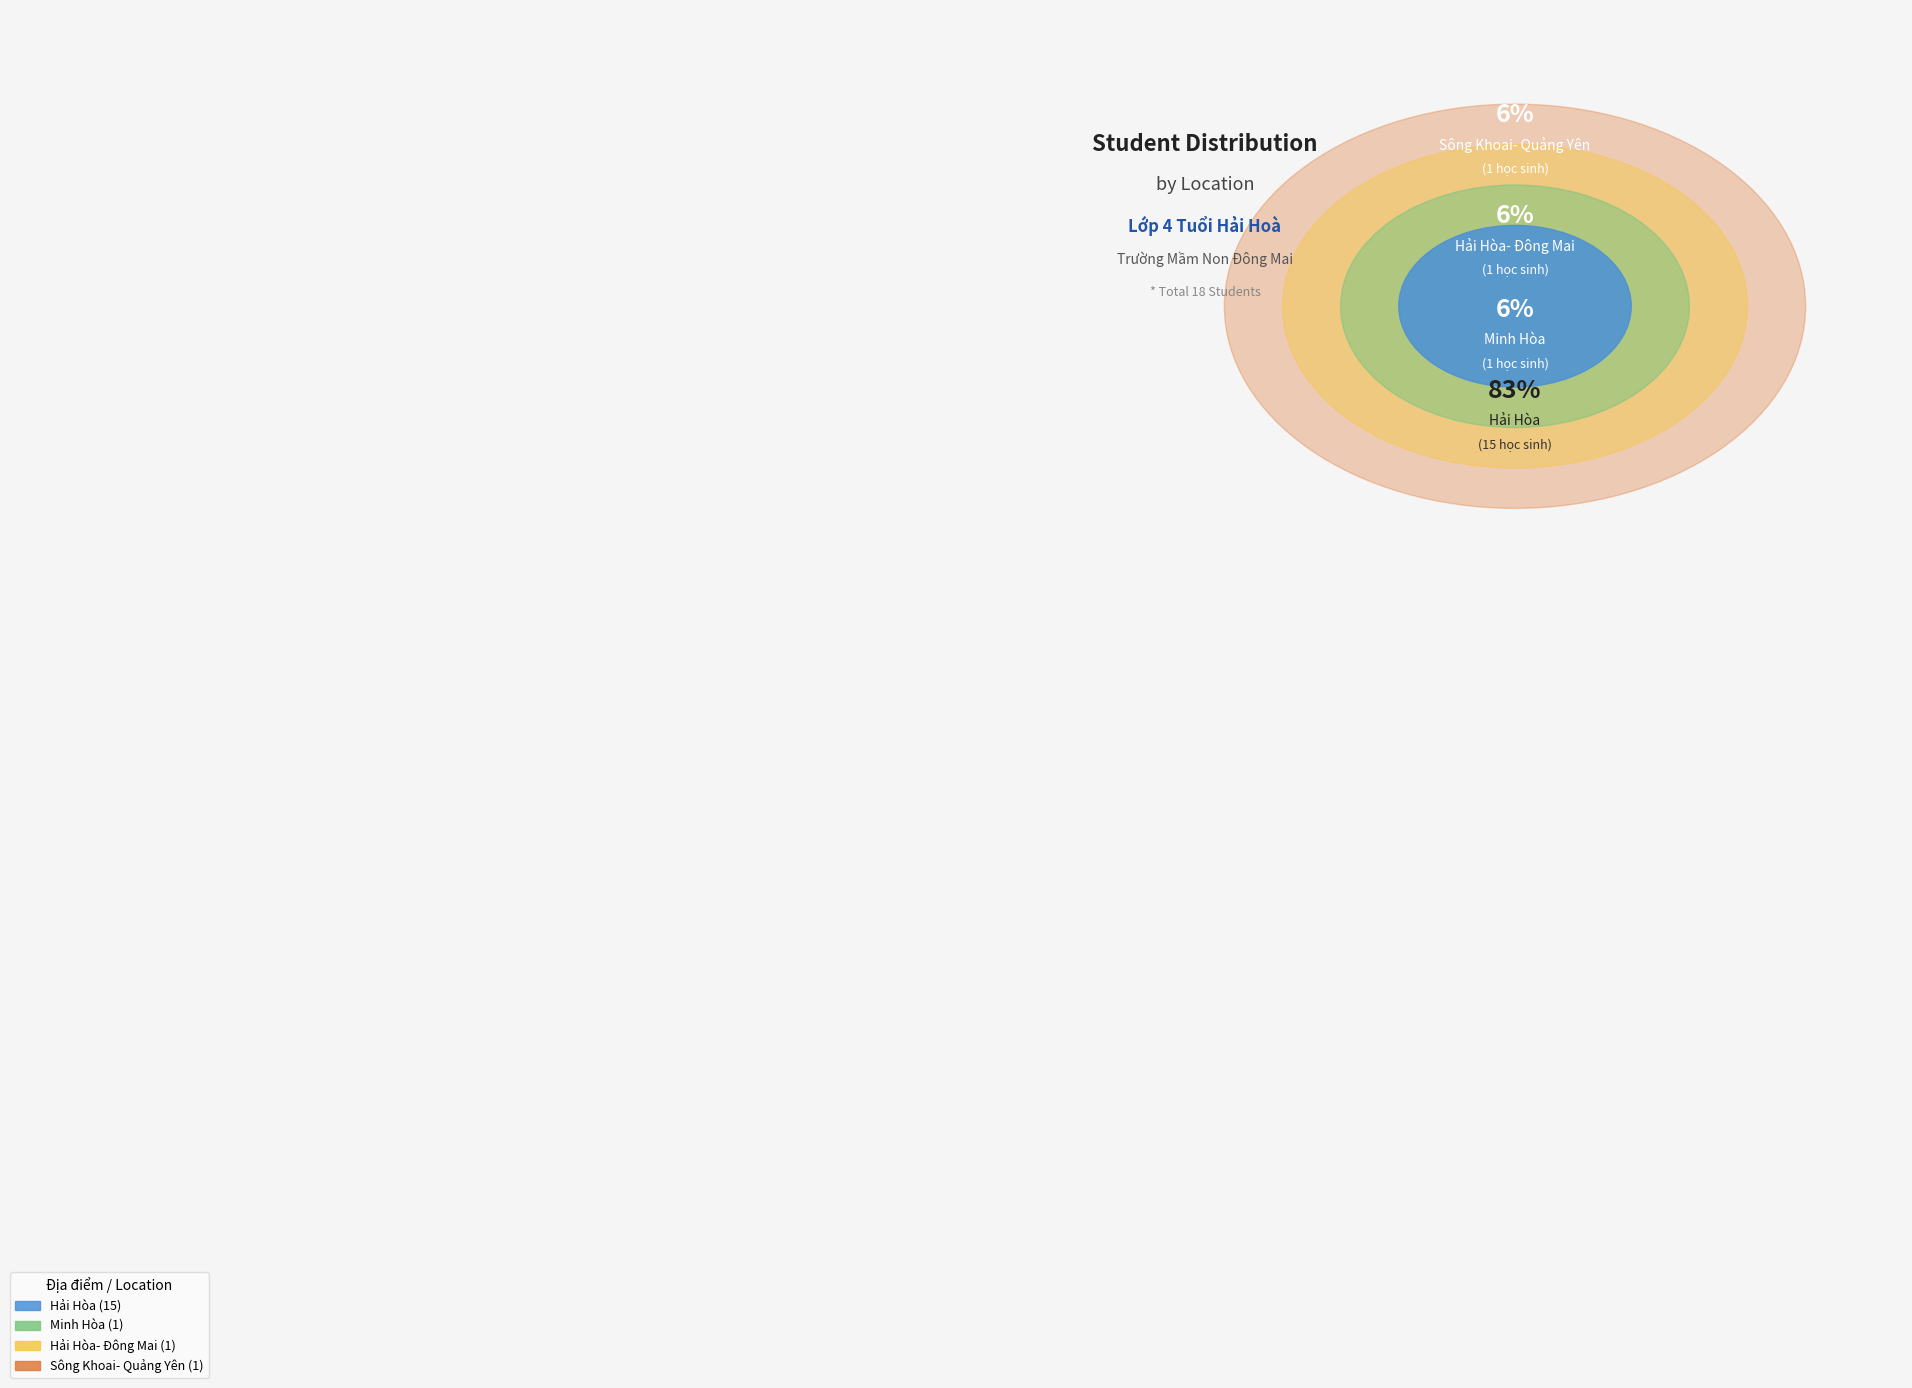

True or false: Hải Hòa accounts for 83% of the total.

True